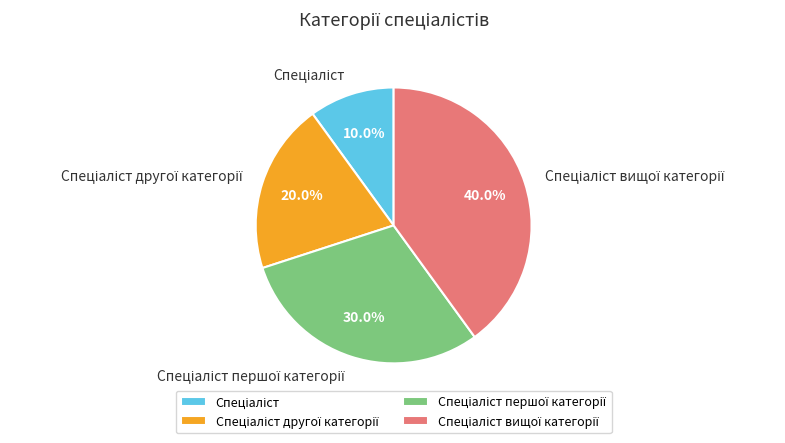

Is there any slice that represents more than half of the pie?

No